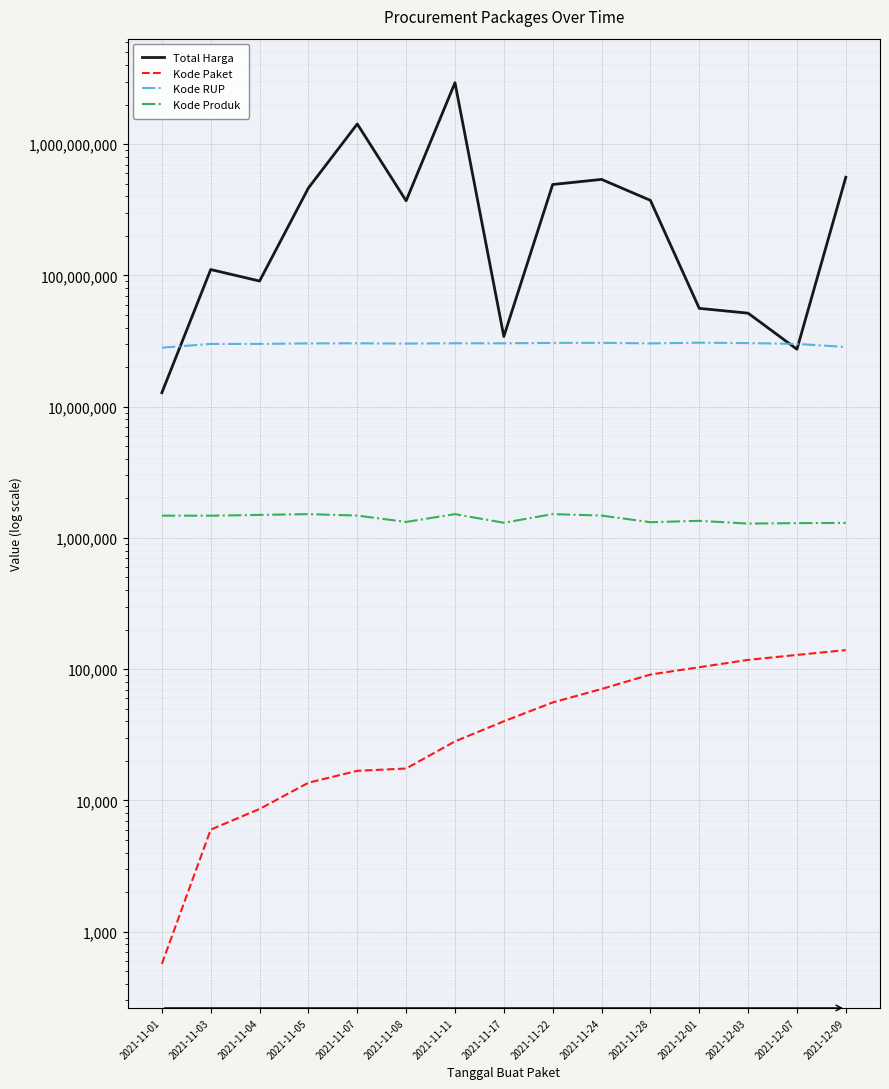

True or false: Kode Produk and Total Harga cross at least once.

False